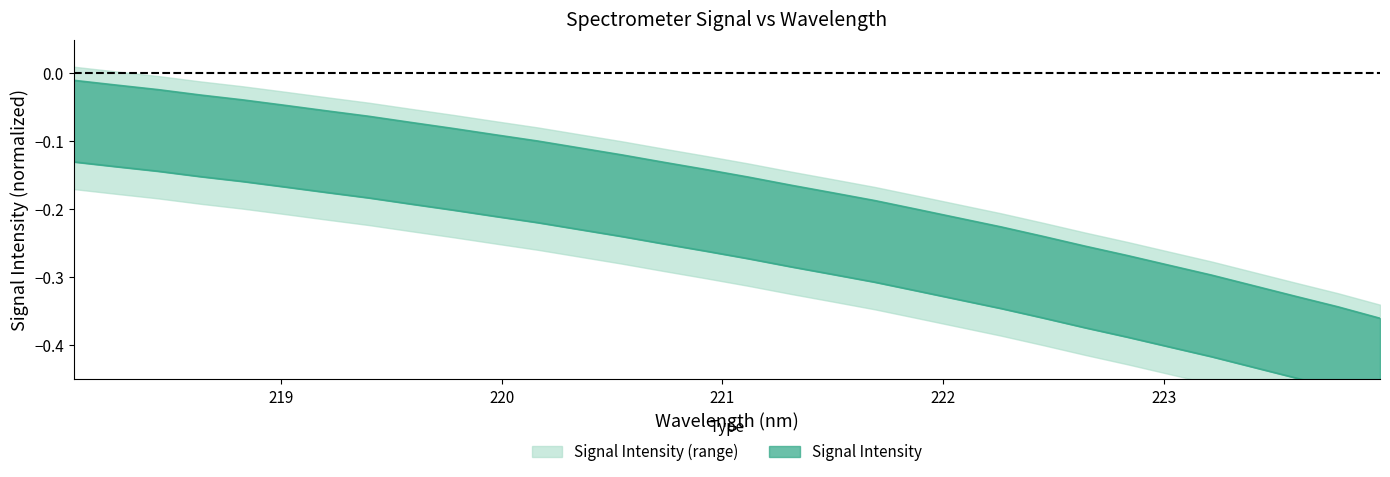

Reading left to right, what are all the values shown in this chart?

218.0596=-0.1	218.2508=-0.1	218.442=-0.1	218.6332=-0.2	218.8244=-0.2	219.0156=-0.2	219.2067=-0.2	219.3979=-0.2	219.589=-0.2	219.7801=-0.2	219.9712=-0.2	220.1623=-0.2	220.3533=-0.2	220.5444=-0.2	220.7354=-0.3	220.9264=-0.3	221.1174=-0.3	221.3083=-0.3	221.4993=-0.3	221.6902=-0.3	221.8812=-0.3	222.0721=-0.3	222.263=-0.3	222.4538=-0.4	222.6447=-0.4	222.8355=-0.4	223.0264=-0.4	223.2172=-0.4	223.408=-0.4	223.5987=-0.4	223.7895=-0.5	223.9802=-0.5